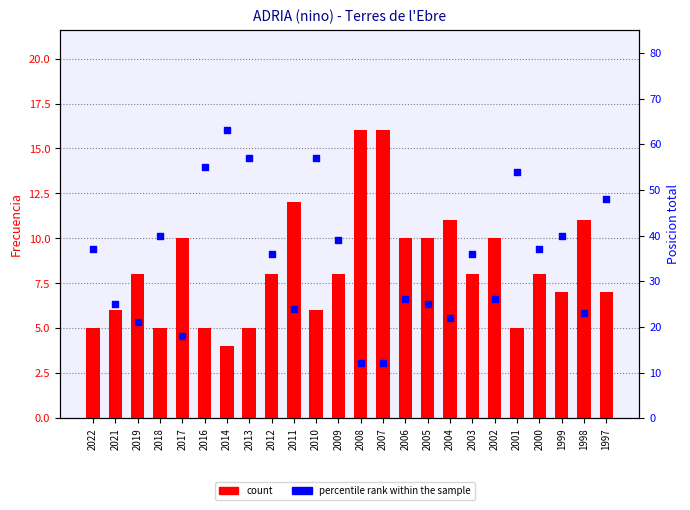

Which series has the largest total across all categories?

percentile rank within the sample